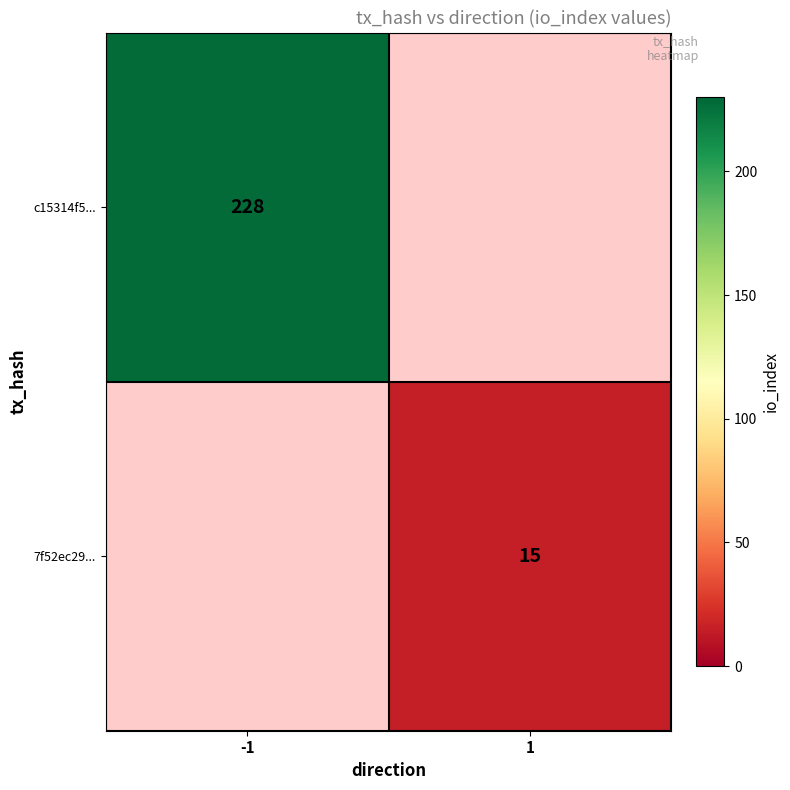

The c15314f5... series shows 298 at -1. True or false?

False